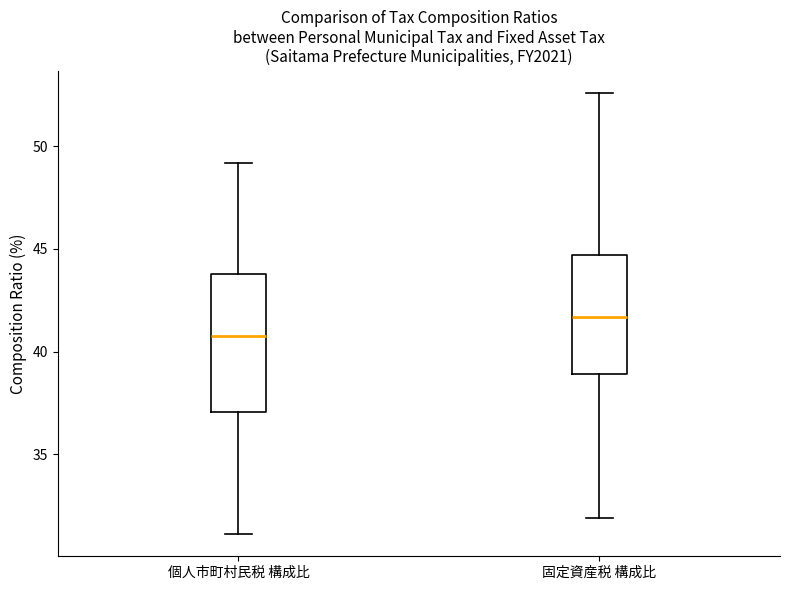

Which box is the tallest, from its lower edge to its upper edge?

個人市町村民税 構成比